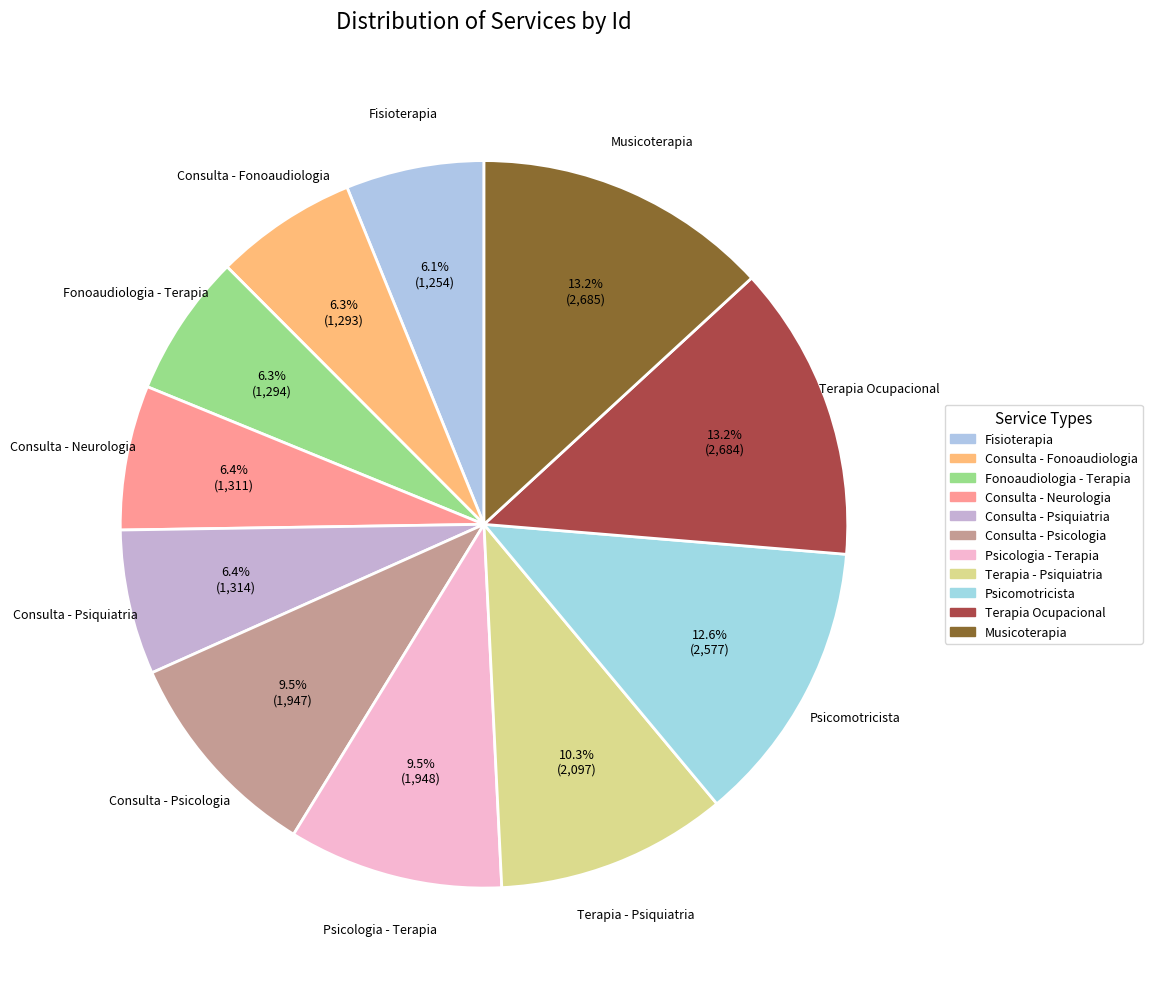

Does Psicomotricista account for over 50% of the chart?

No